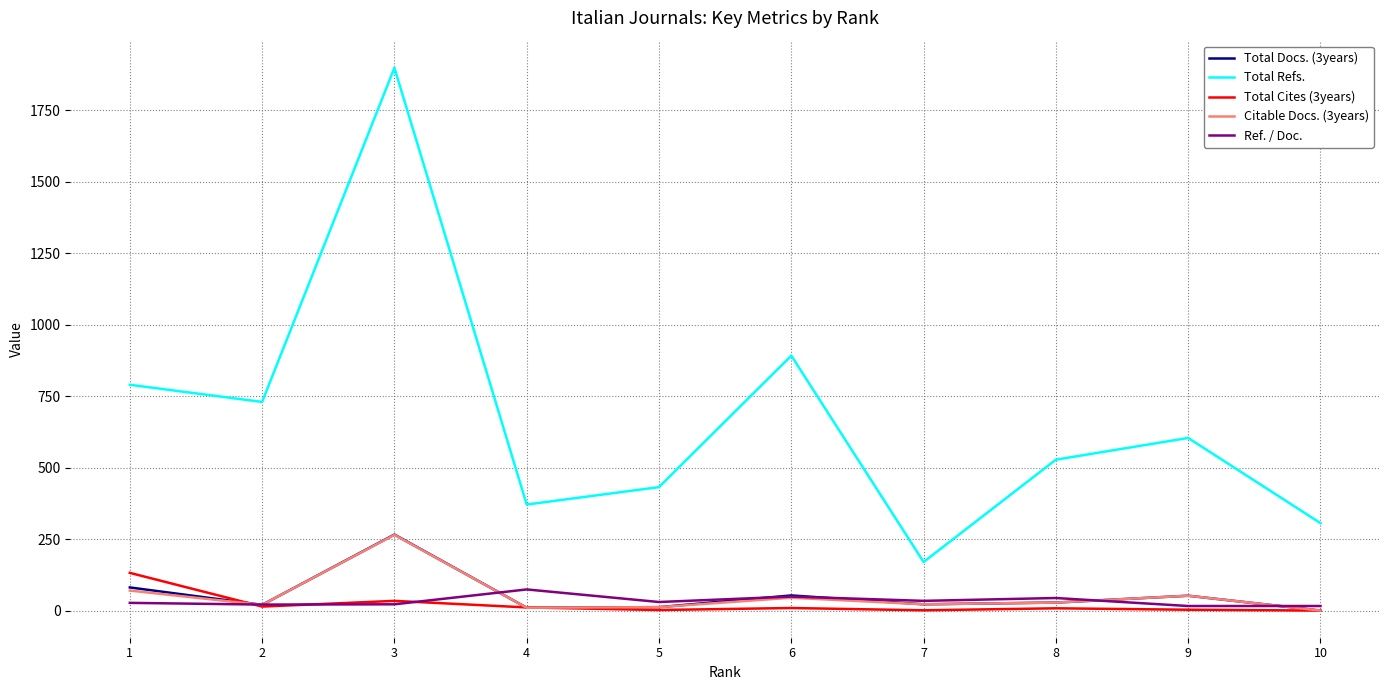

True or false: Total Refs. and Total Docs. (3years) intersect in this chart.

False